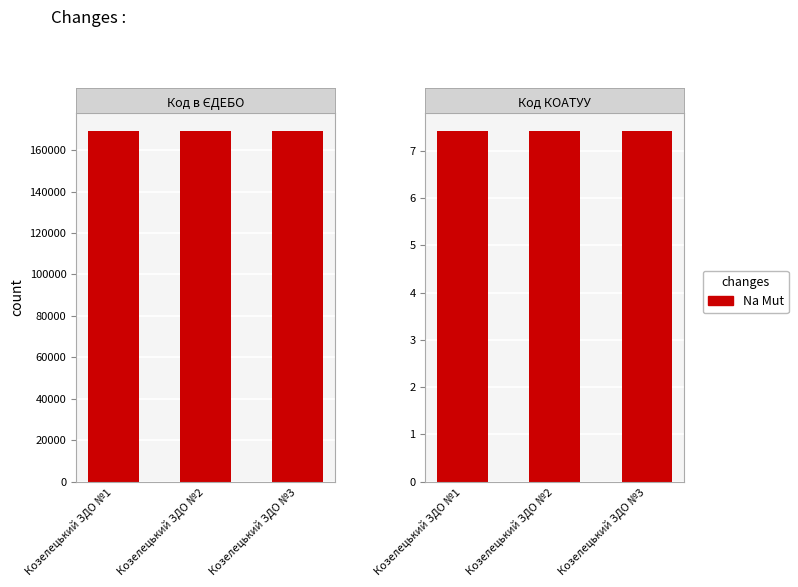

At which label does Код в ЄДЕБО first exceed 169265?

Козелецький ЗДО №3